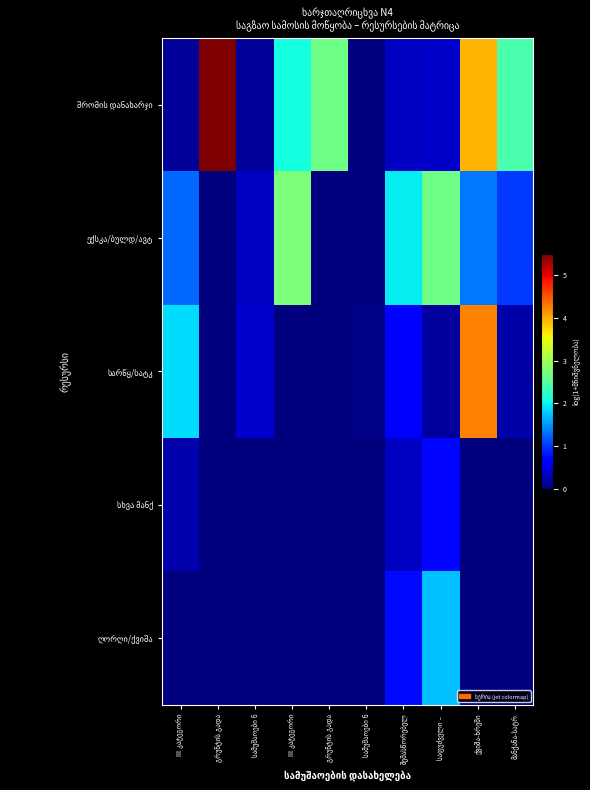

Between III კატეგორი and გრუნტის გადა, which is larger?

გრუნტის გადა